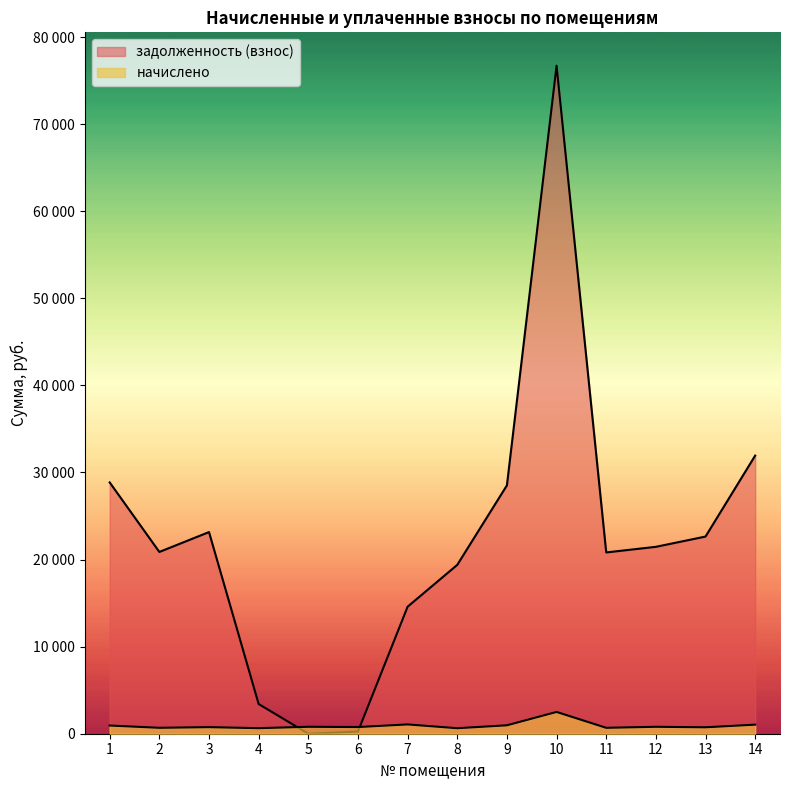

Where does the задолженность (взнос) series first go above 21463?

1